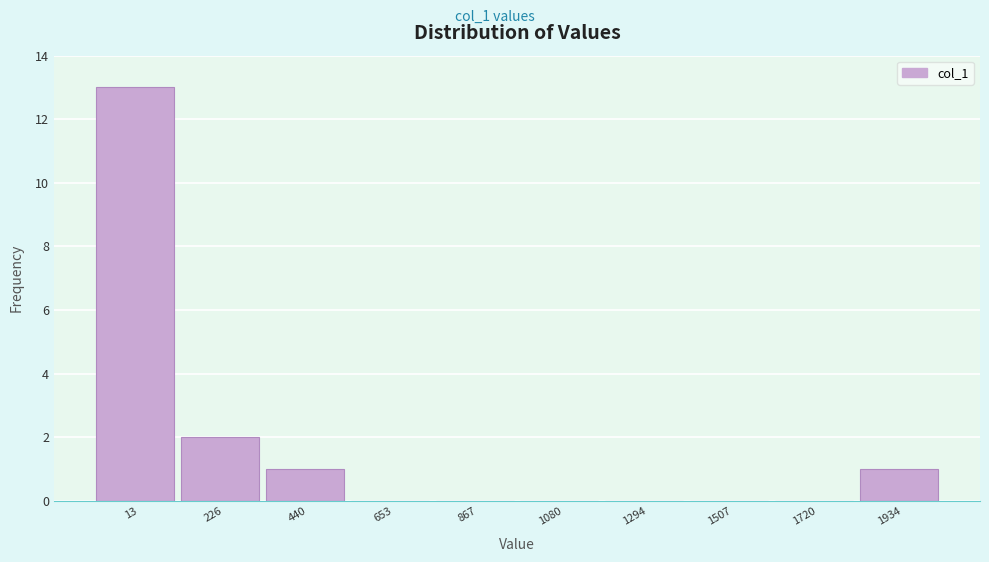

Reading right to left, extract all data points from this chart.

1934=1	1720=0	1507=0	1294=0	1080=0	867=0	653=0	440=1	226=2	13=13